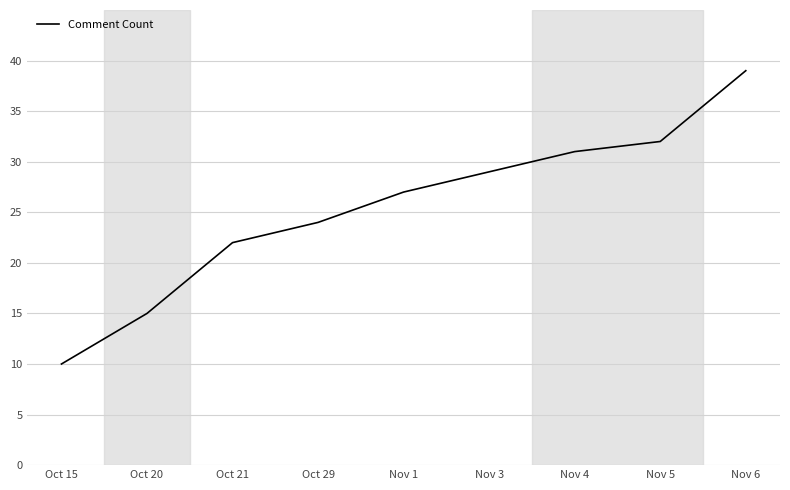

What is the average value?

25